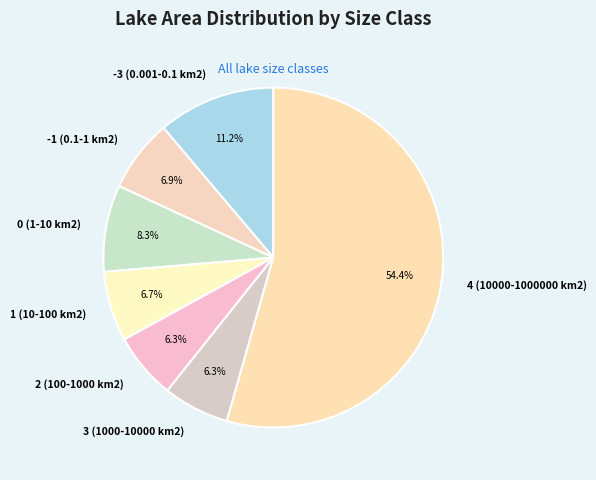

What is the majority slice?

4 (10000-1000000 km2)